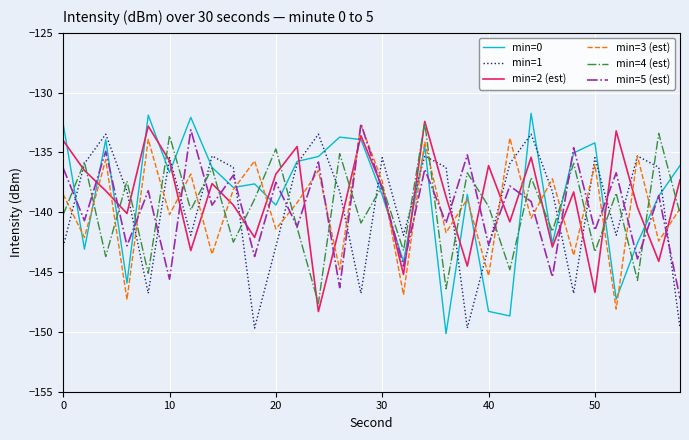

Which series has the largest range (max minus min)?

min=0